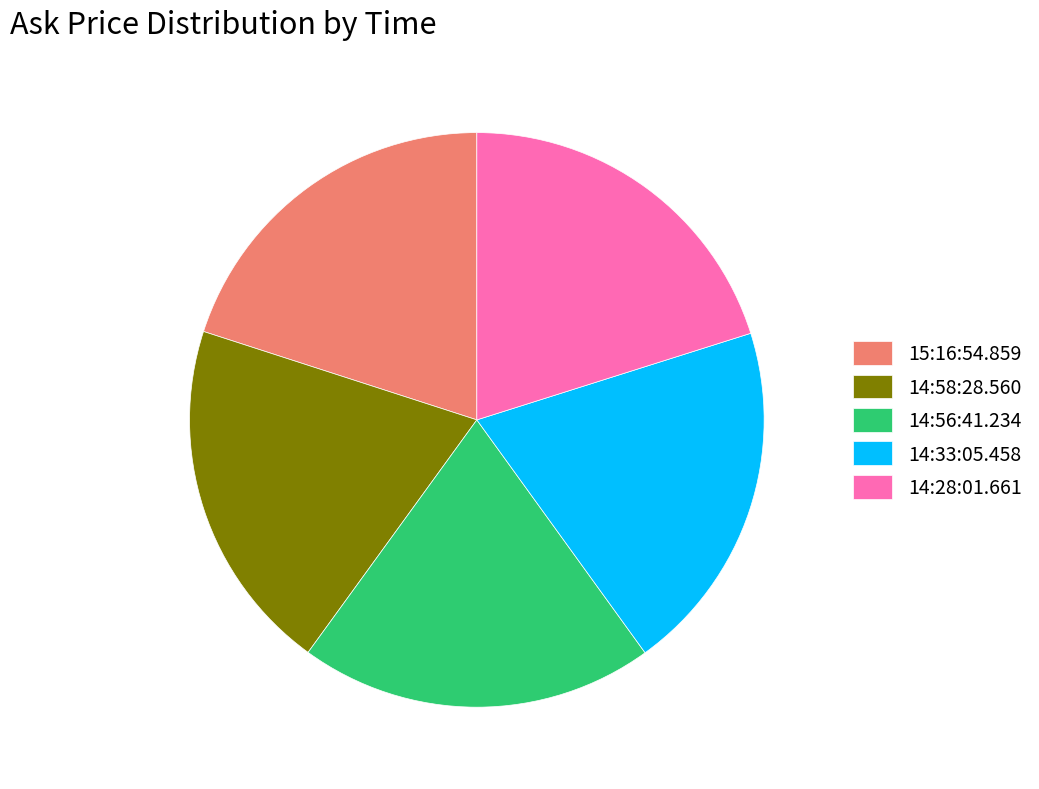

The 15:16:54.859 slice represents 10% of the pie. True or false?

False